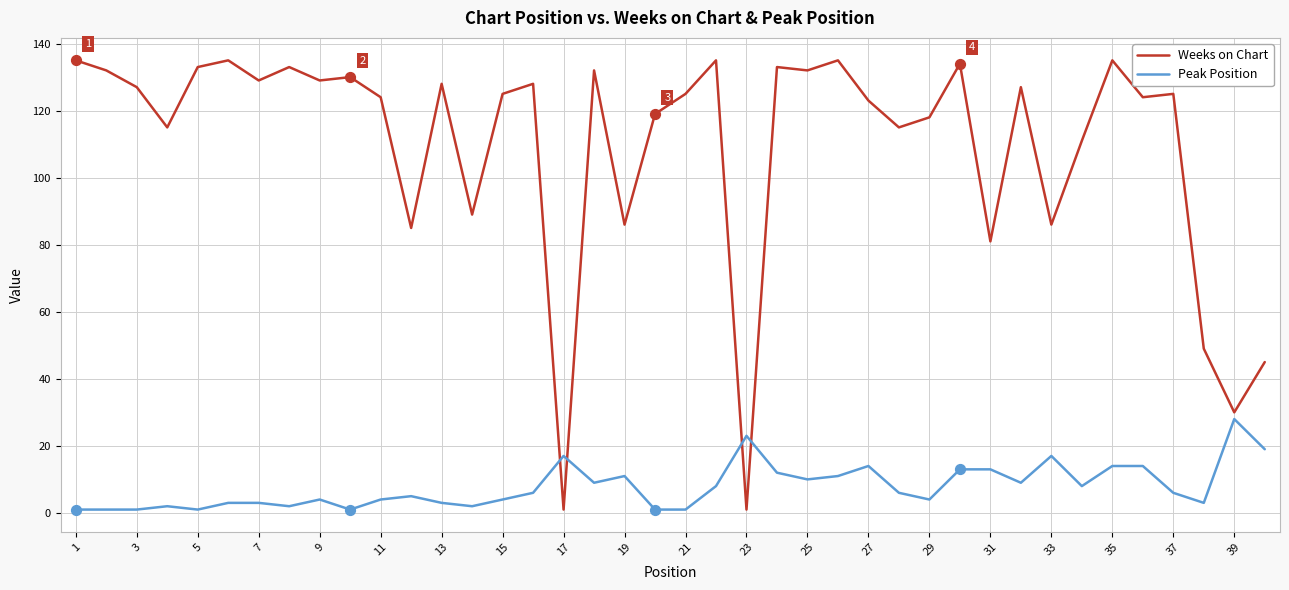

Which series has the widest spread of values?

Weeks on Chart